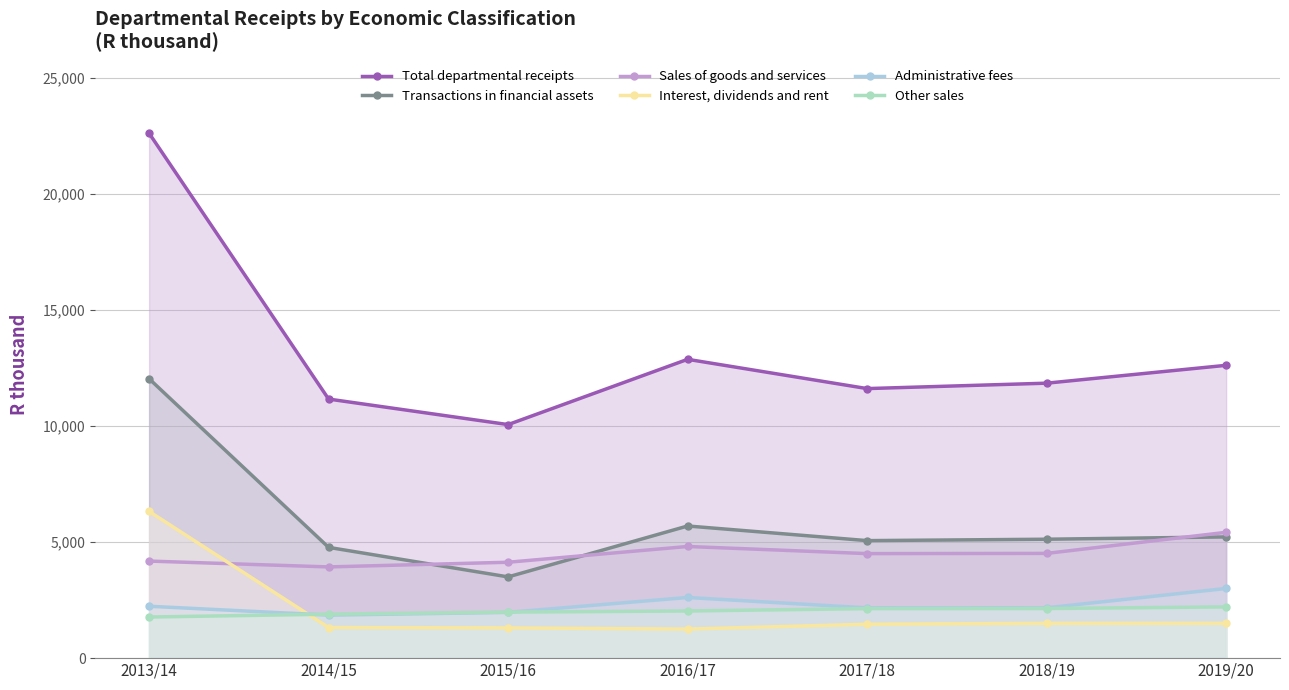

At which category is the sum across all series the highest?

2013/14